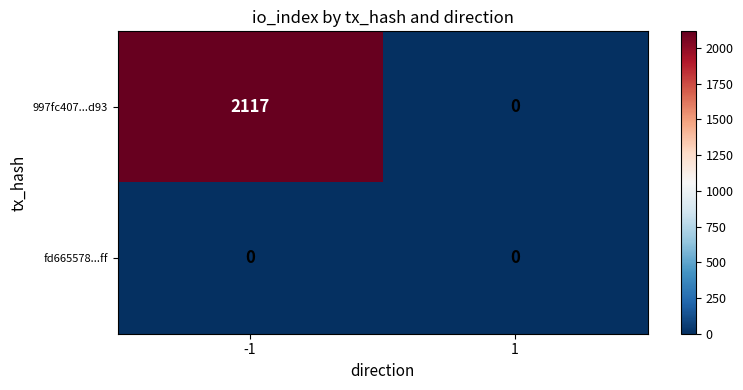

Rank the series by their maximum value, from lowest to highest.

fd665578...ff, 997fc407...d93